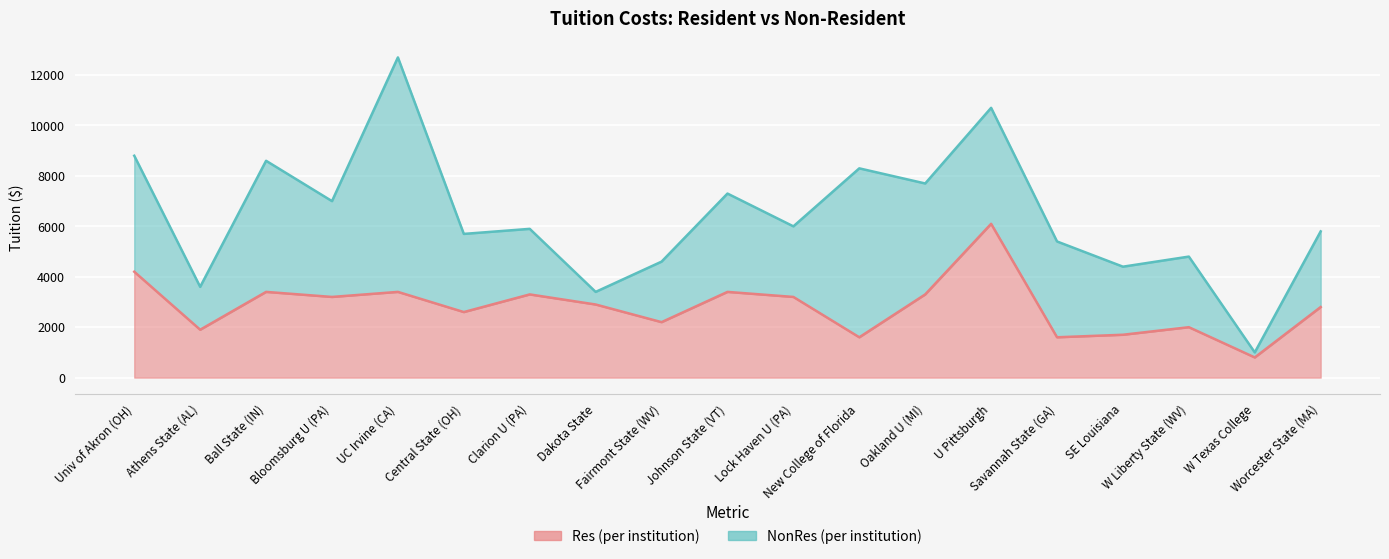

How many lines are shown in the chart?

2